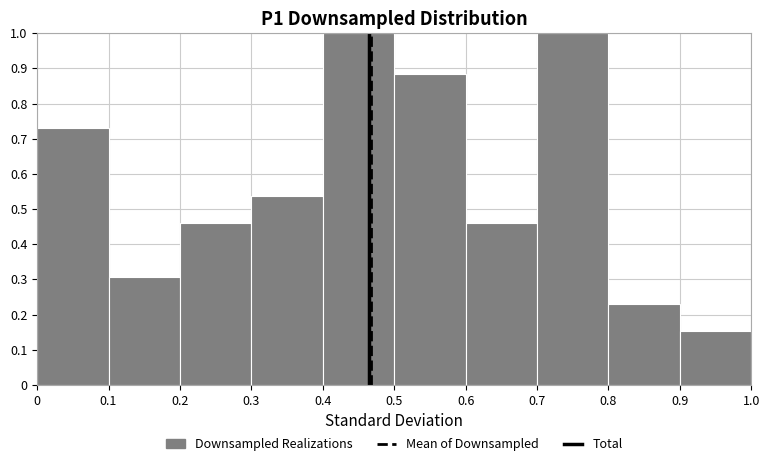

Reading left to right, transcribe this chart: for each bar, give the range it covers on the x-axis and its height. The values are not printed on the chart, so give them approximately, as read against the axis.

0 to 0.1: 0.73
0.1 to 0.2: 0.31
0.2 to 0.3: 0.46
0.3 to 0.4: 0.54
0.4 to 0.5: 1.00
0.5 to 0.6: 0.88
0.6 to 0.7: 0.46
0.7 to 0.8: 1.00
0.8 to 0.9: 0.23
0.9 to 1.0: 0.15